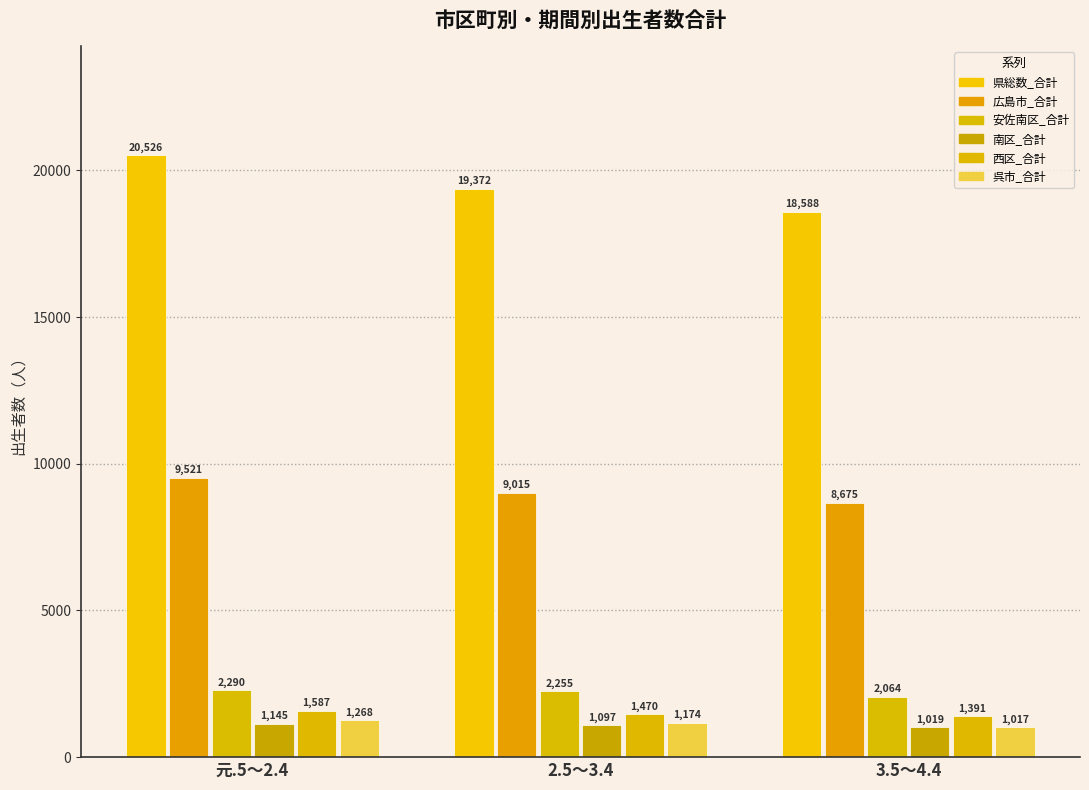

List the labels in order of 安佐南区_合計 value, smallest first.

3.5～4.4, 2.5～3.4, 元.5～2.4